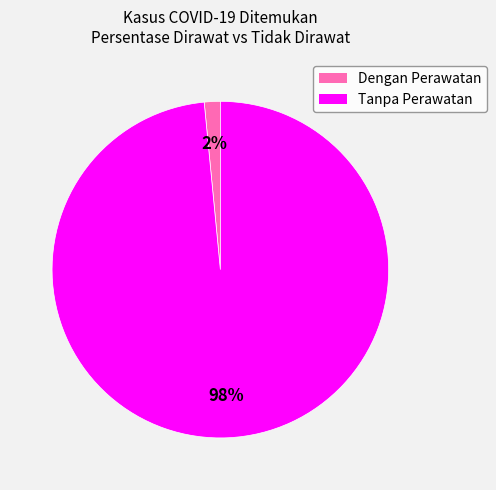

What is the smallest slice in the pie chart?

Dengan Perawatan